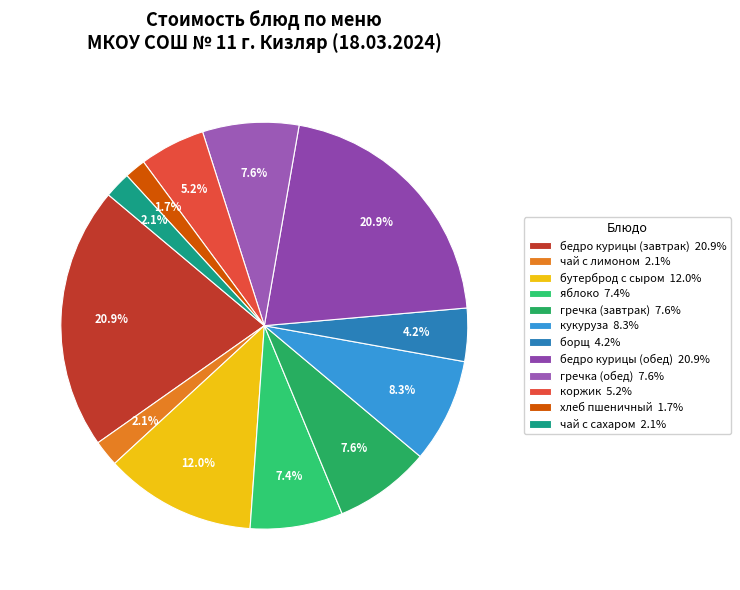

Between кукуруза and гречка (завтрак), which is larger?

кукуруза